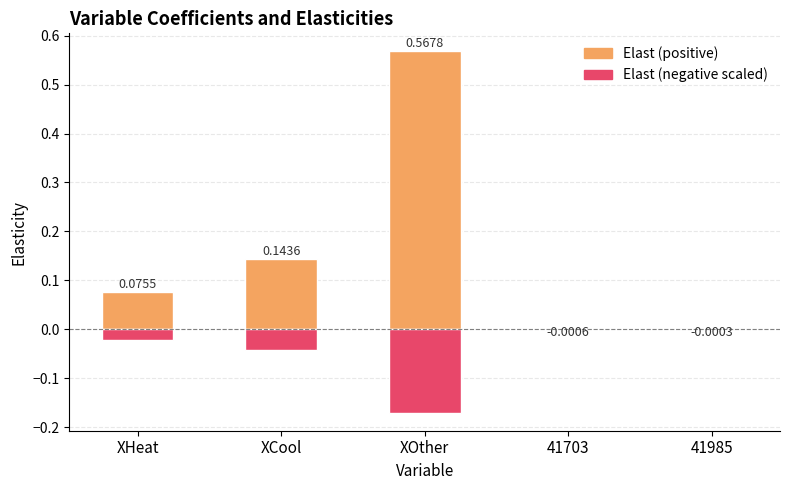

How many bars are there in each group?

2